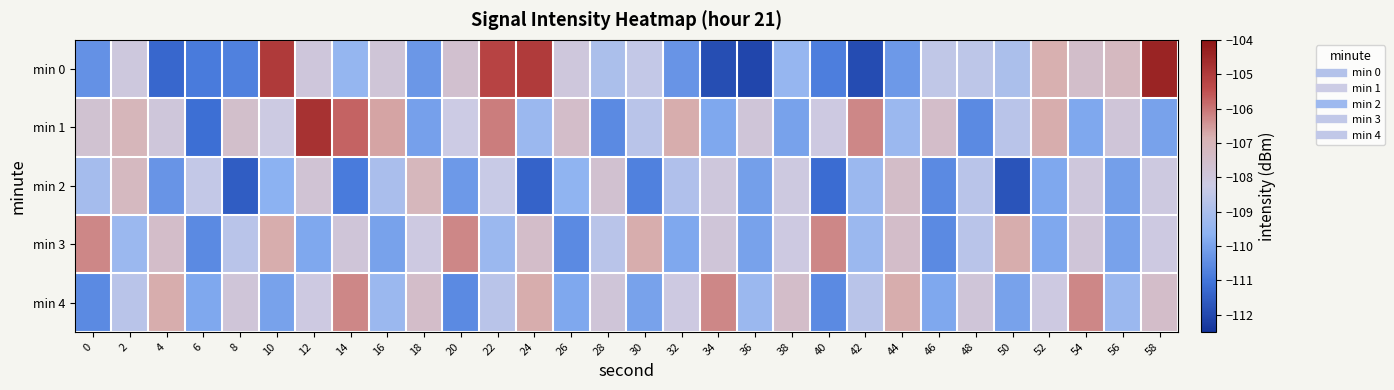

Reading left to right, list all the values displayed in this chart.

min 0: 0=-110.4	2=-108.0	4=-111.3	6=-110.9	8=-110.8	10=-105.0	12=-108.0	14=-109.5	16=-107.9	18=-110.2	20=-107.6	22=-105.2	24=-105.0	26=-108.0	28=-109.0	30=-108.4	32=-110.3	34=-111.9	36=-112.1	38=-109.4	40=-110.8	42=-111.9	44=-110.2	46=-108.5	48=-108.6	50=-109.0	52=-106.8	54=-107.5	56=-107.2	58=-104.4
min 1: 0=-107.7	2=-107.1	4=-107.9	6=-111.2	8=-107.5	10=-108.2	12=-104.8	14=-105.8	16=-106.6	18=-110.1	20=-108.2	22=-106.1	24=-109.3	26=-107.5	28=-110.6	30=-108.7	32=-106.8	34=-109.9	36=-107.9	38=-110.0	40=-108.1	42=-106.2	44=-109.3	46=-107.5	48=-110.6	50=-108.7	52=-106.8	54=-109.9	56=-107.9	58=-110.0
min 2: 0=-109.1	2=-107.2	4=-110.3	6=-108.4	8=-111.6	10=-109.7	12=-107.8	14=-110.9	16=-109.0	18=-107.1	20=-110.2	22=-108.3	24=-111.4	26=-109.5	28=-107.7	30=-110.8	32=-108.9	34=-108.0	36=-110.1	38=-108.1	40=-111.2	42=-109.3	44=-107.4	46=-110.5	48=-108.7	50=-111.8	52=-109.9	54=-108.0	56=-110.1	58=-108.1
min 3: 0=-106.2	2=-109.3	4=-107.5	6=-110.6	8=-108.7	10=-106.8	12=-109.9	14=-107.9	16=-110.0	18=-108.1	20=-106.2	22=-109.3	24=-107.5	26=-110.6	28=-108.7	30=-106.8	32=-109.9	34=-107.9	36=-110.0	38=-108.1	40=-106.2	42=-109.3	44=-107.5	46=-110.6	48=-108.7	50=-106.8	52=-109.9	54=-107.9	56=-110.0	58=-108.1
min 4: 0=-110.6	2=-108.7	4=-106.8	6=-109.9	8=-107.9	10=-110.0	12=-108.1	14=-106.2	16=-109.3	18=-107.5	20=-110.6	22=-108.7	24=-106.8	26=-109.9	28=-107.9	30=-110.0	32=-108.1	34=-106.2	36=-109.3	38=-107.5	40=-110.6	42=-108.7	44=-106.8	46=-109.9	48=-107.9	50=-110.0	52=-108.1	54=-106.2	56=-109.3	58=-107.5